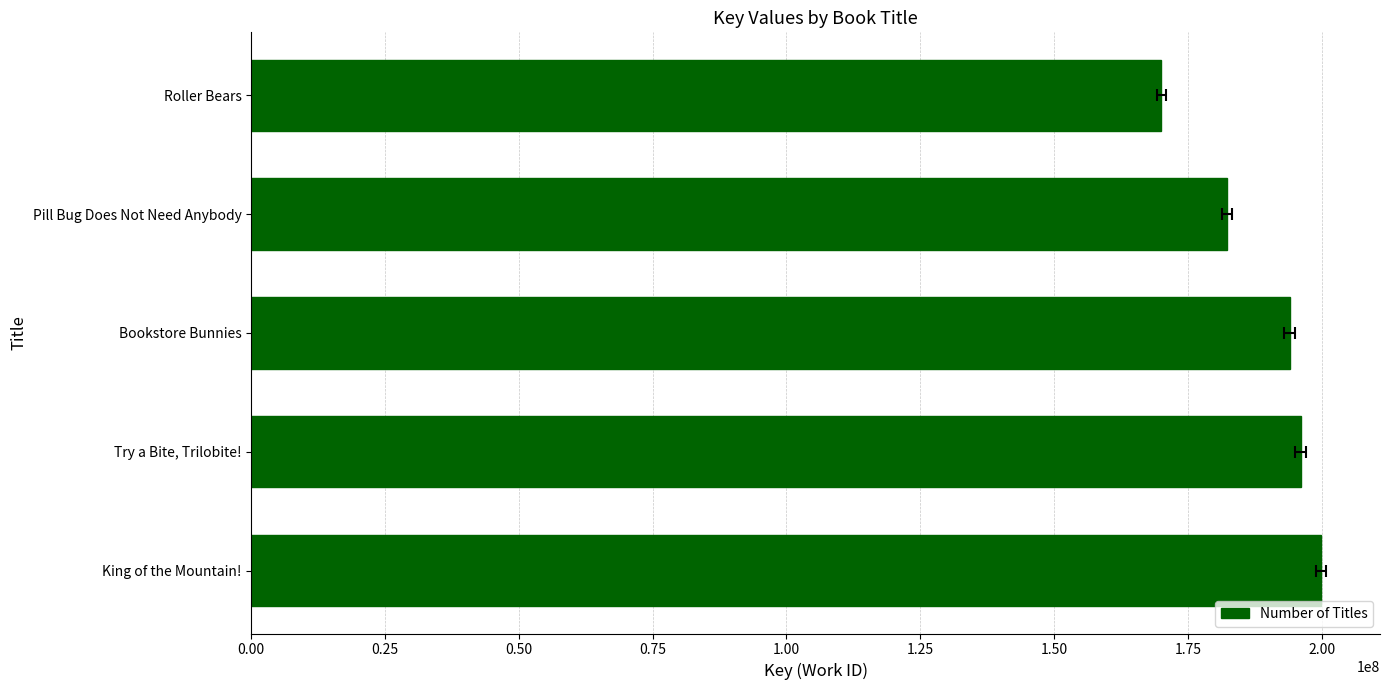

What position from the right is Bookstore Bunnies?

3